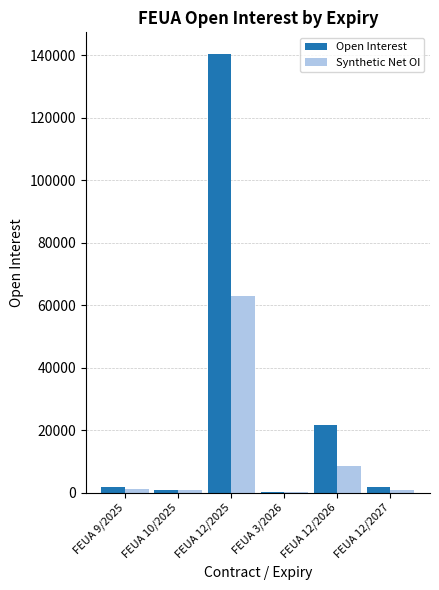

Where is Synthetic Net OI nearest to the value 31495?

FEUA 12/2026